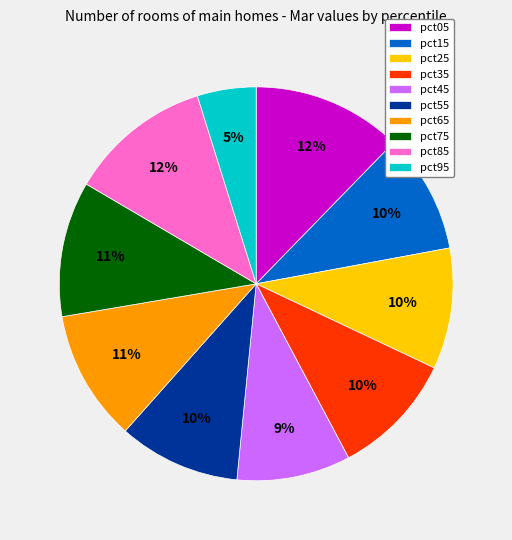

Does any single category account for the majority?

No